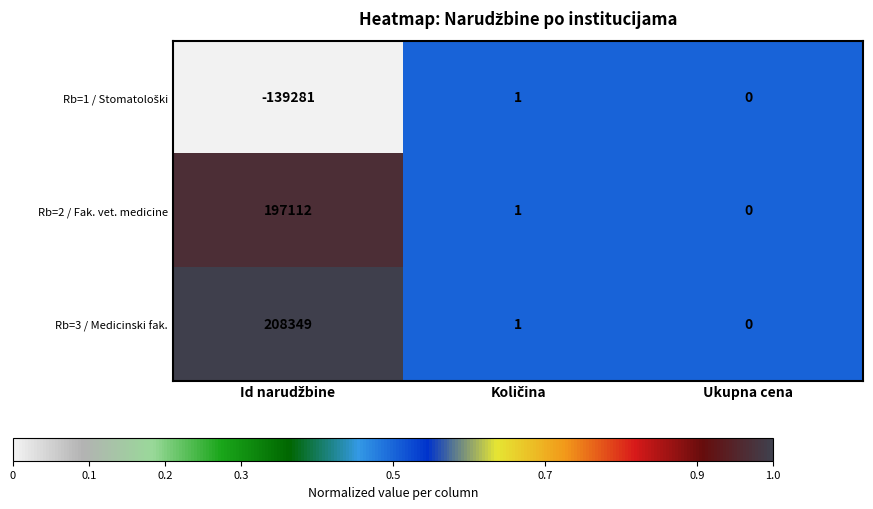

What is the maximum value for Rb=3 / Medicinski fak.?

208349